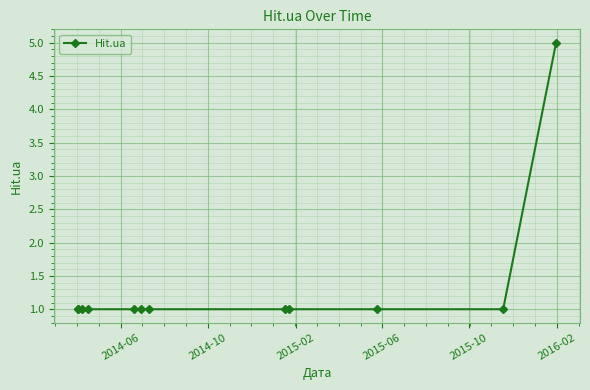

Reading right to left, extract all data points from this chart.

5	1	1	1	1	1	1	1	1	1	1	1